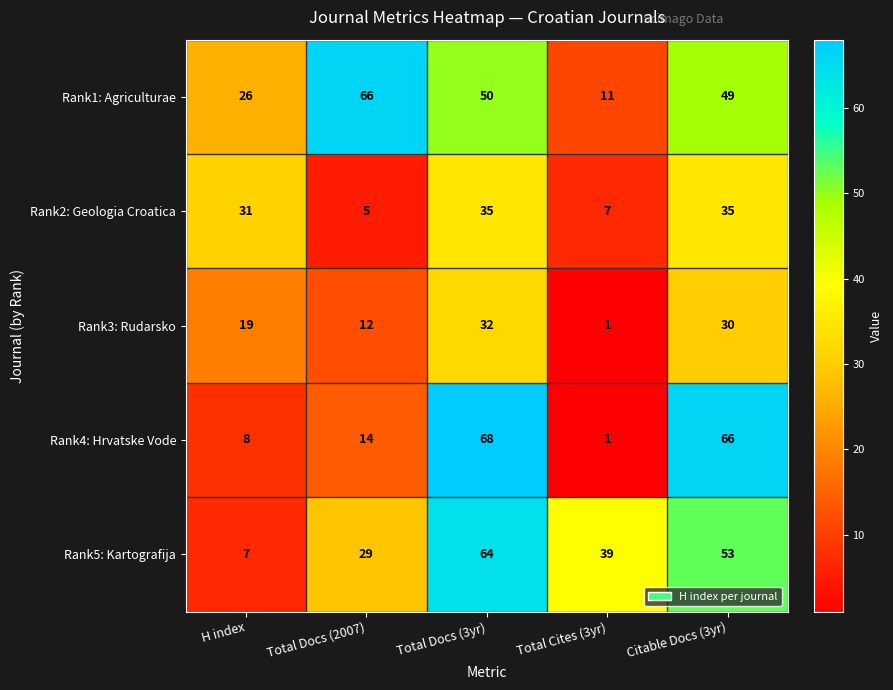

Which category has the lowest value in the Rank2: Geologia Croatica series?

Total Docs (2007)